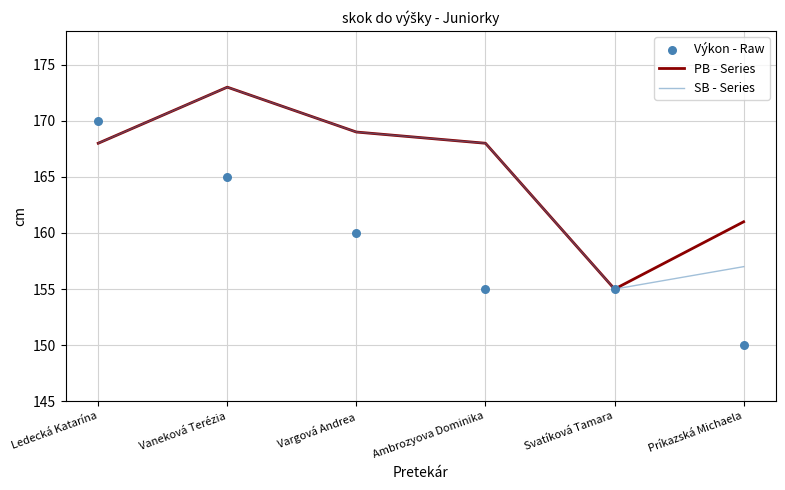

At which category is the sum across all series the highest?

Vaneková Terézia